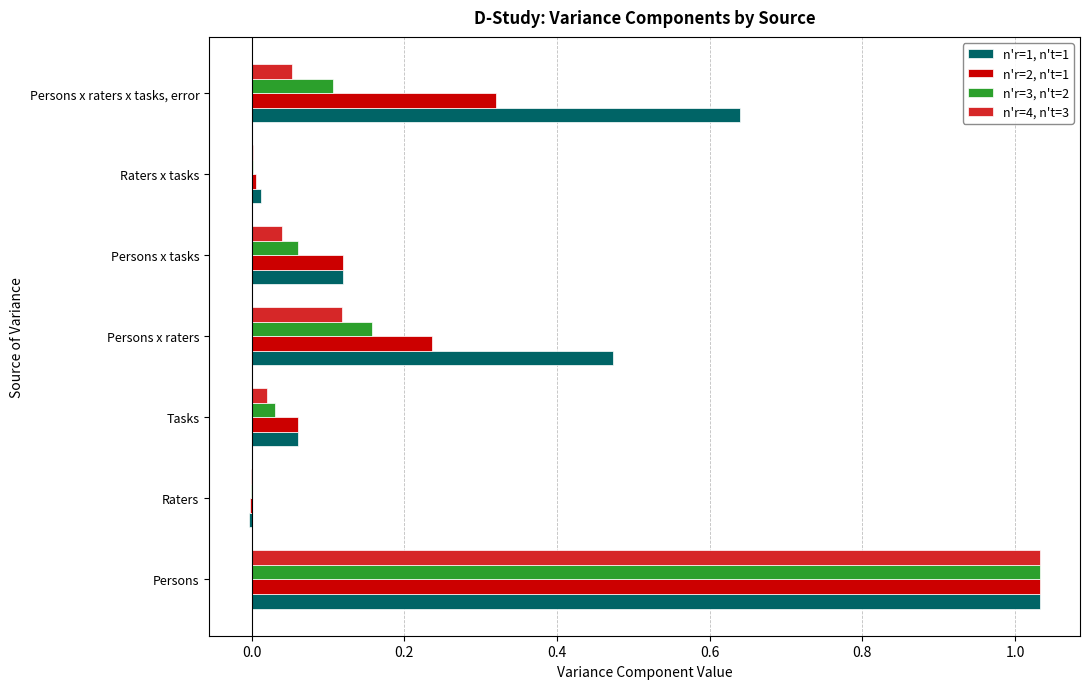

What is the sum of all n'r=2, n't=1 values?

1.8